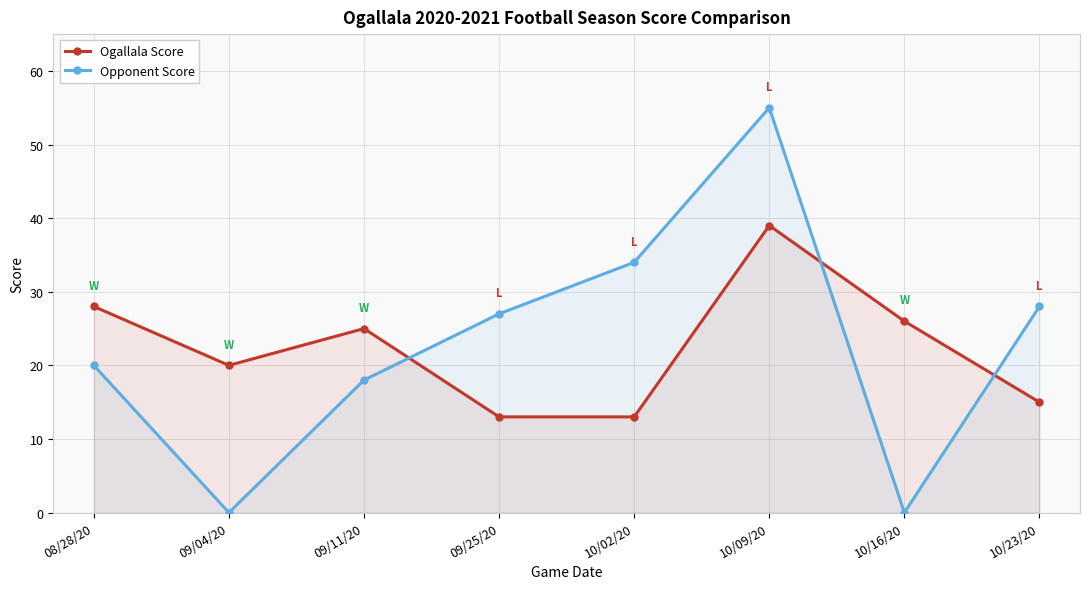

What is the difference between the highest and lowest values at 09/25/20?

14